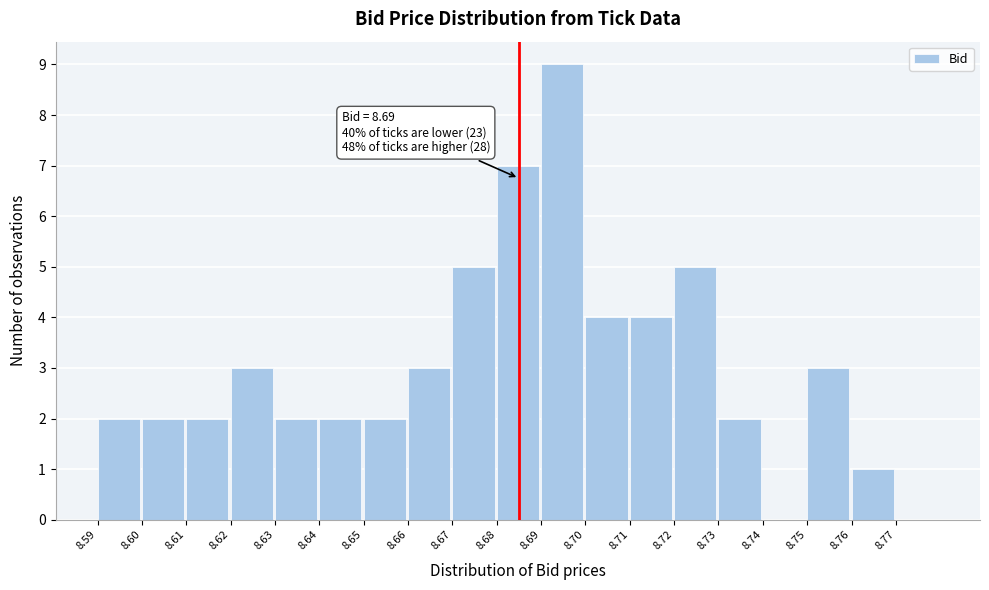

Reading left to right, list all the values displayed in this chart.

8.59=2	8.60=2	8.61=2	8.62=3	8.63=2	8.64=2	8.65=2	8.66=3	8.67=5	8.68=7	8.69=9	8.70=4	8.71=4	8.72=5	8.73=2	8.74=0	8.75=3	8.76=1	8.77=0